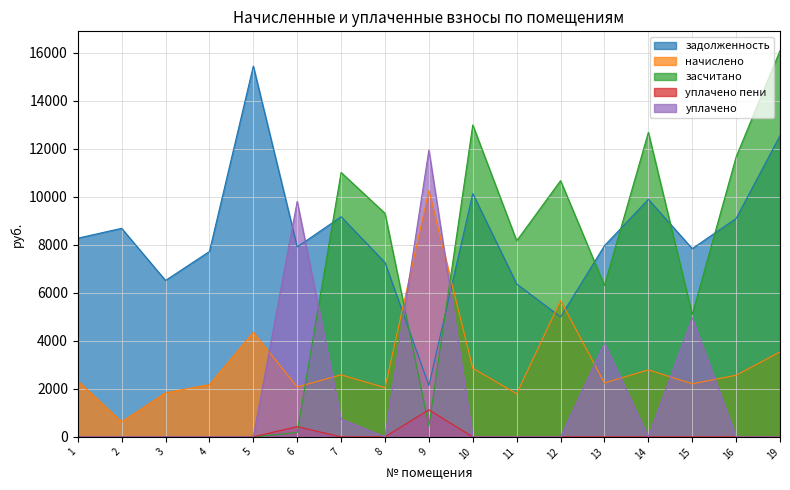

Which series has the largest total across all categories?

задолженность